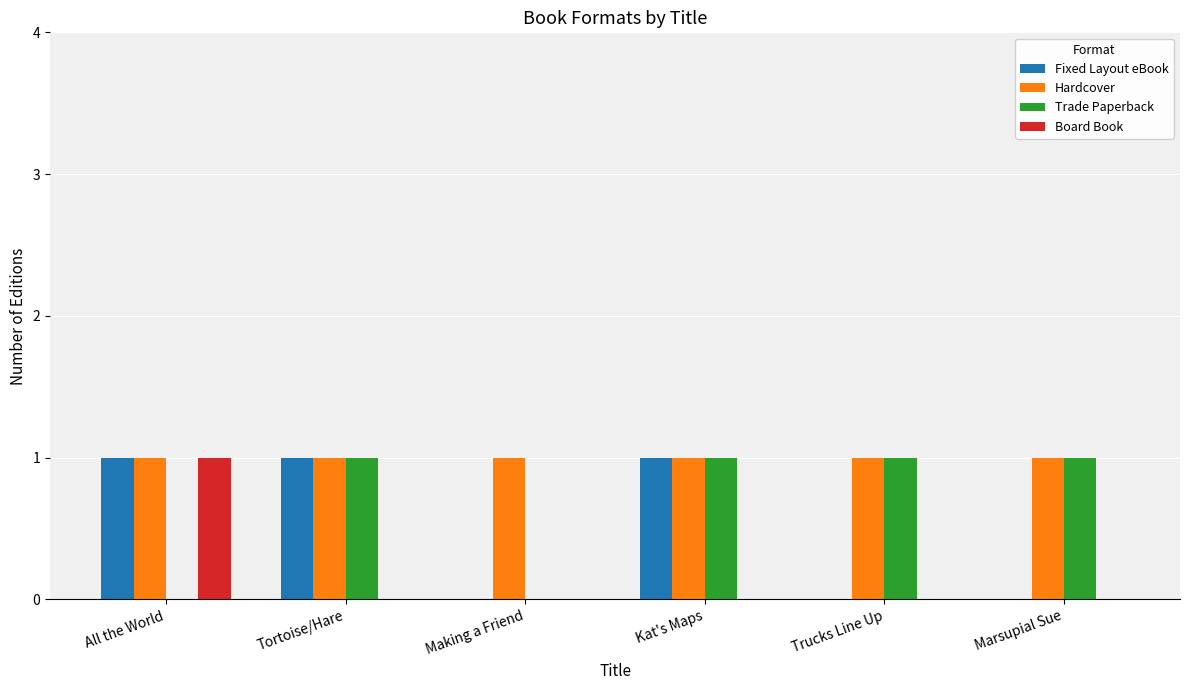

Is it true that Fixed Layout eBook equals 1 at Kat's Maps?

True